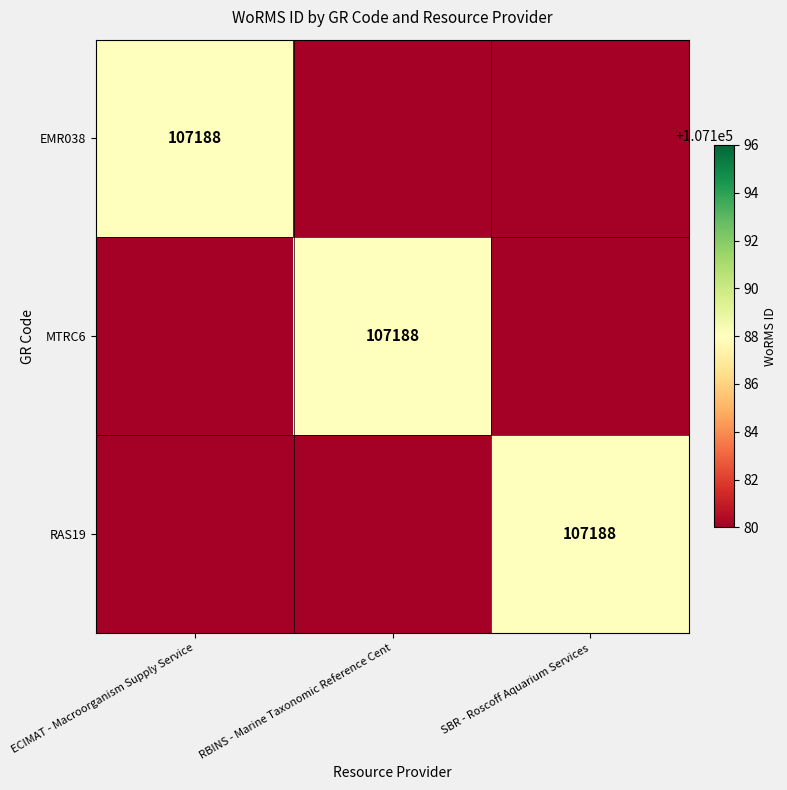

The RAS19 series shows 180824 at SBR - Roscoff Aquarium Services. True or false?

False